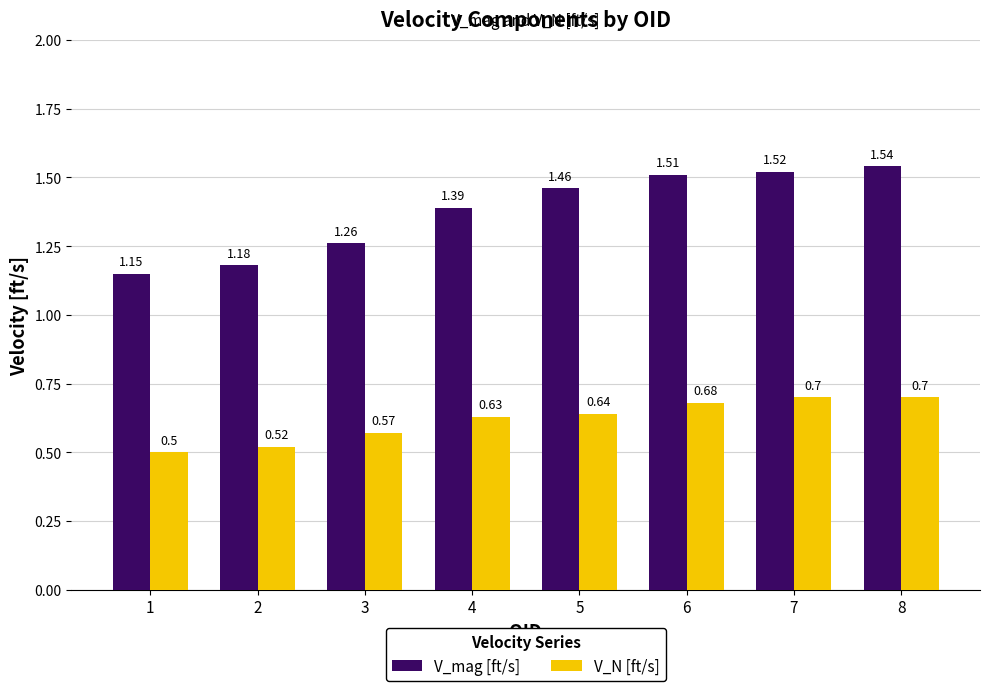

How many groups of bars are there?

8